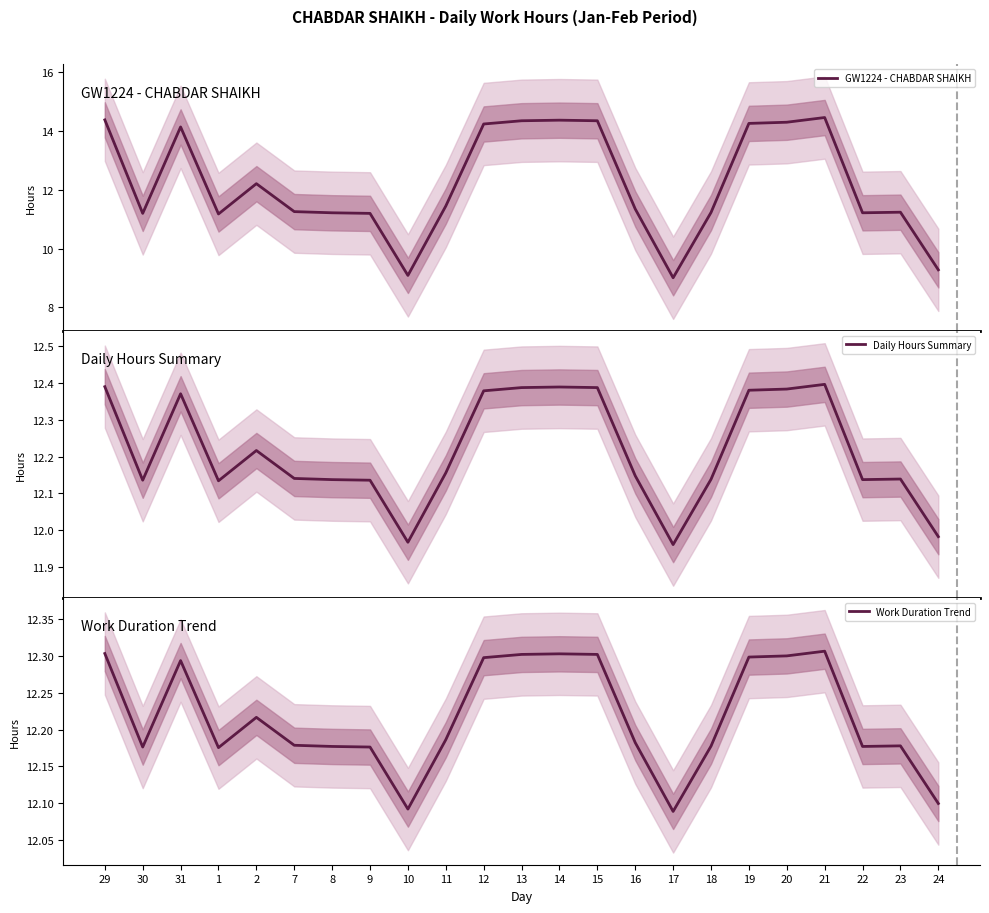

Rank the series at 29 from lowest to highest value.

Work Duration Trend, Daily Hours Summary, GW1224 - CHABDAR SHAIKH